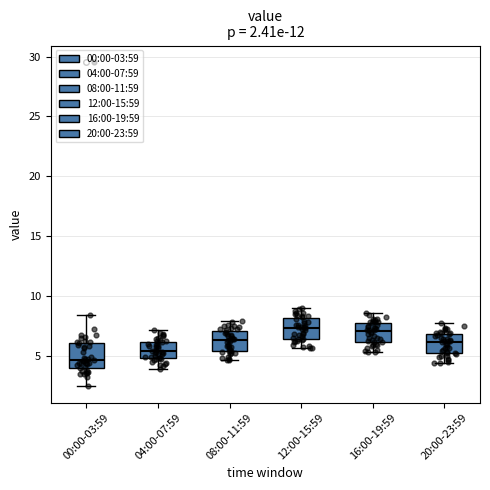

Which box has the lowest median line?

00:00-03:59